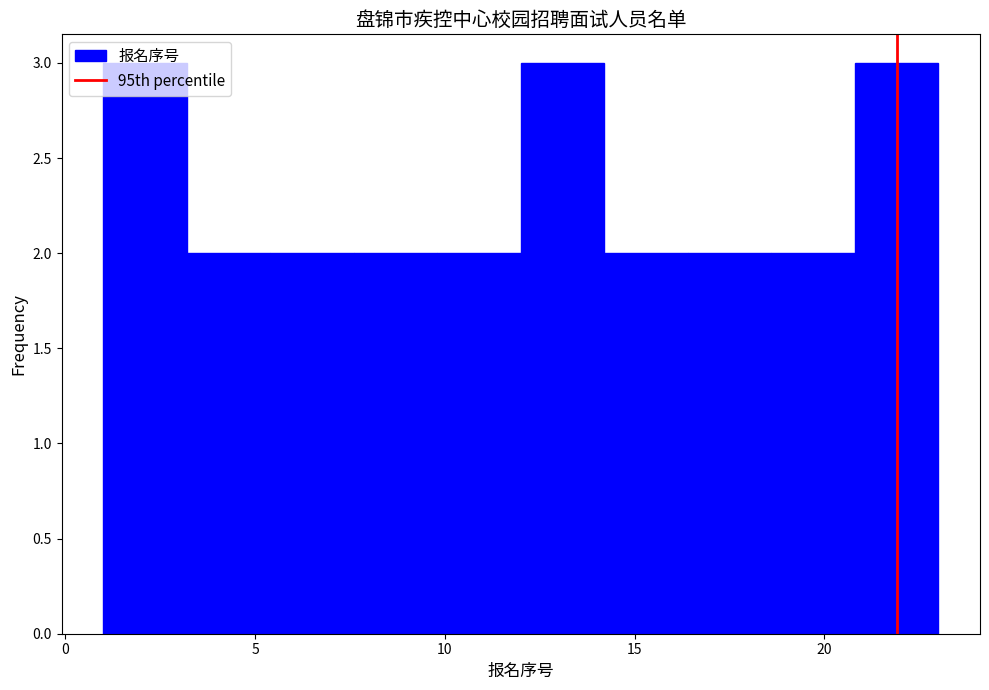

Reading left to right, transcribe this chart: for each bar, give the range it covers on the x-axis and its height. Neither the bar edges nor the heights are printed on the chart, so give them approximately, as read against the axes.

1.0 to 3.2: 3
3.2 to 5.4: 2
5.4 to 7.6: 2
7.6 to 9.8: 2
9.8 to 12.0: 2
12.0 to 14.2: 3
14.2 to 16.4: 2
16.4 to 18.6: 2
18.6 to 20.8: 2
20.8 to 23.0: 3